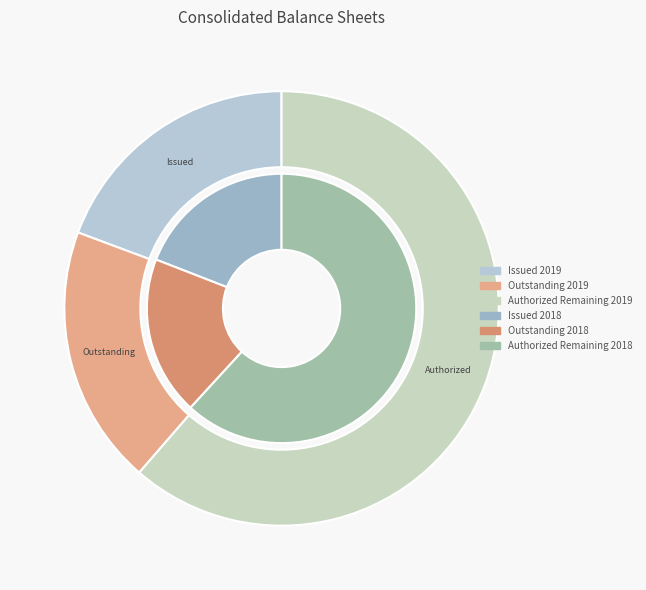

True or false: Common shares, par value accounts for 8% of the total.

False